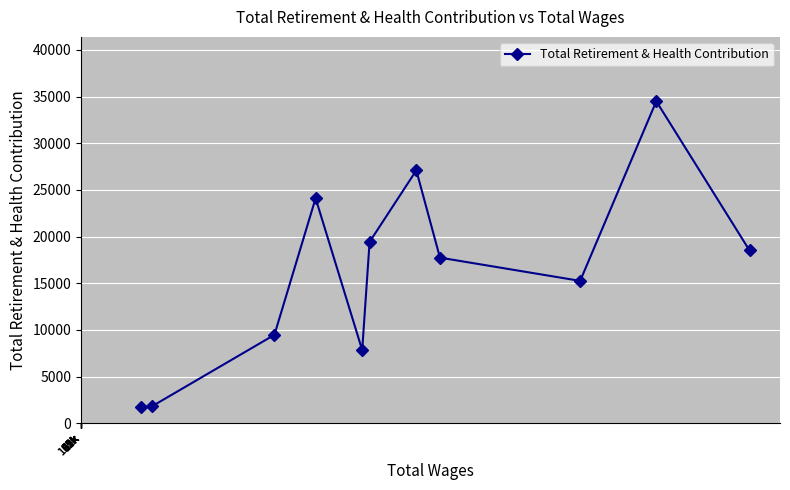

What is the value of the 7th point from the left?

27095